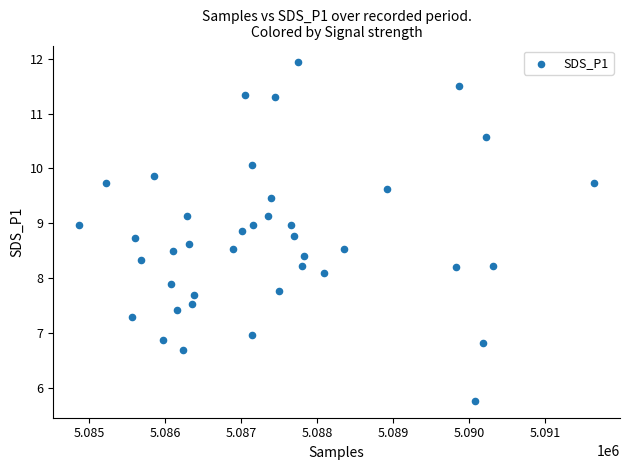

What is the range of X values (max minus min)?

6780.0